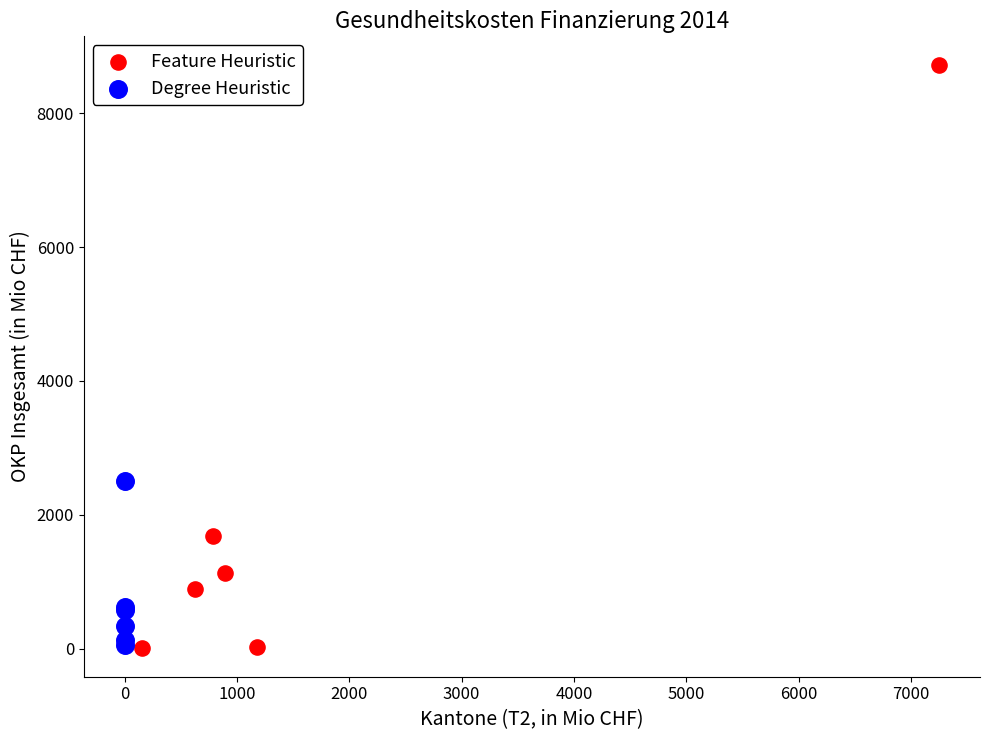

Which series contains the highest Y value?

Feature Heuristic